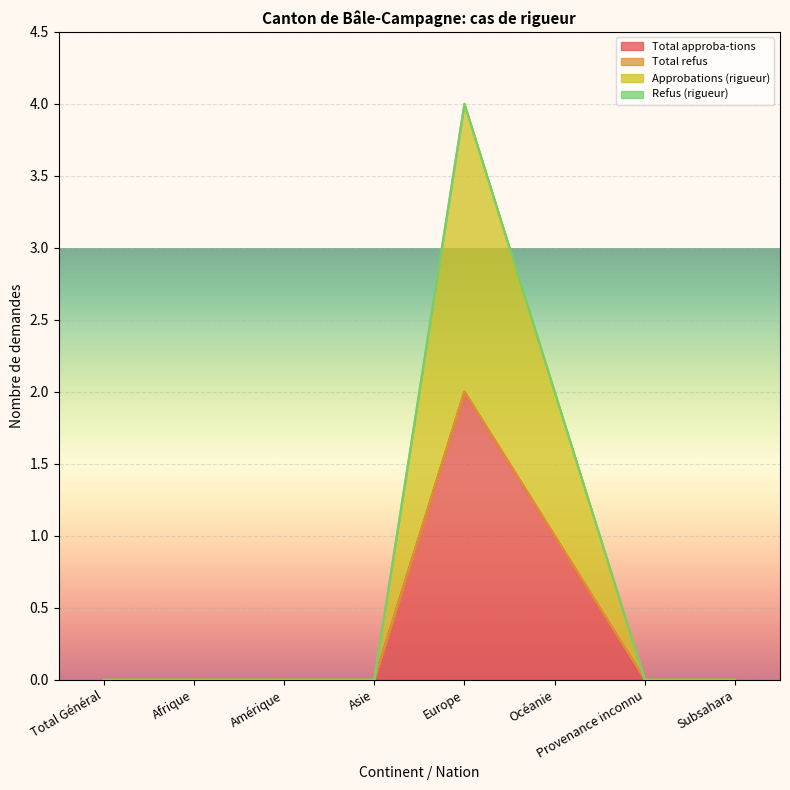

Does the chart display data point markers on the line(s)?

No